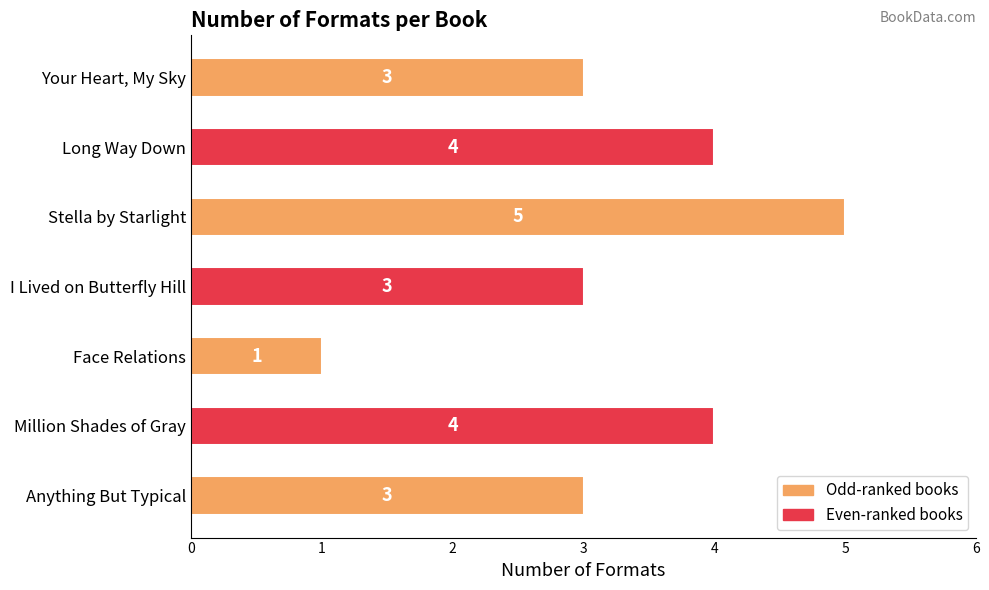

What is the difference between the maximum and minimum values?

4